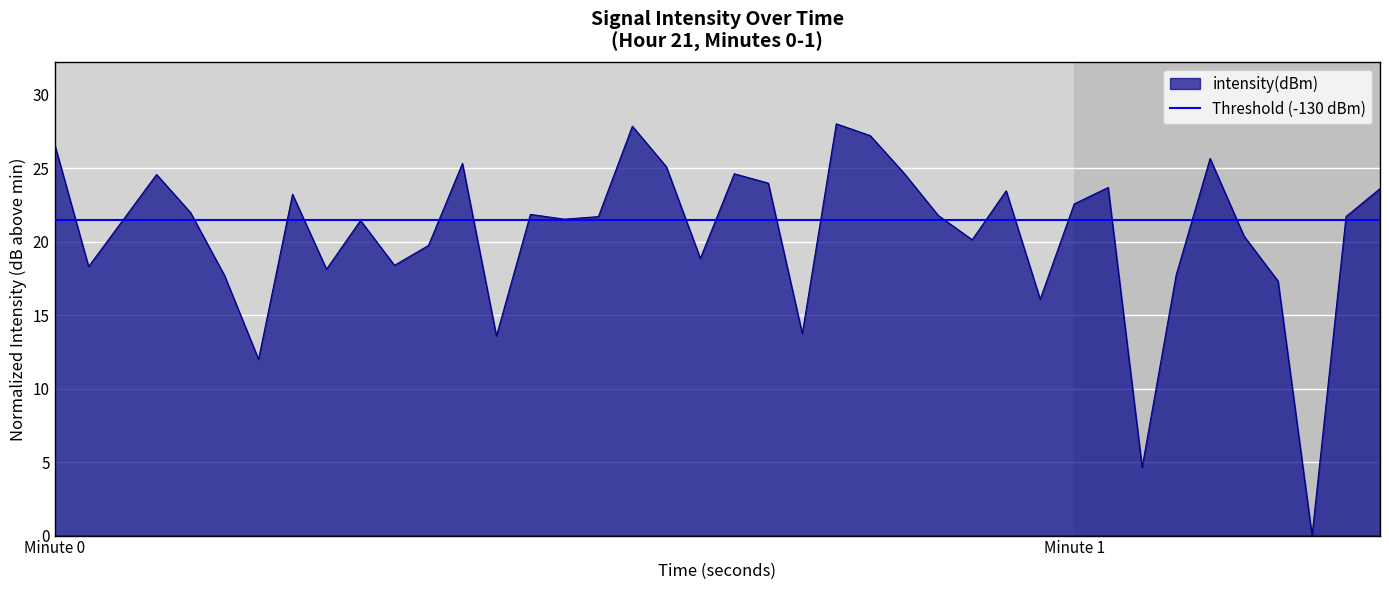

Count the number of values greater than 21.

24